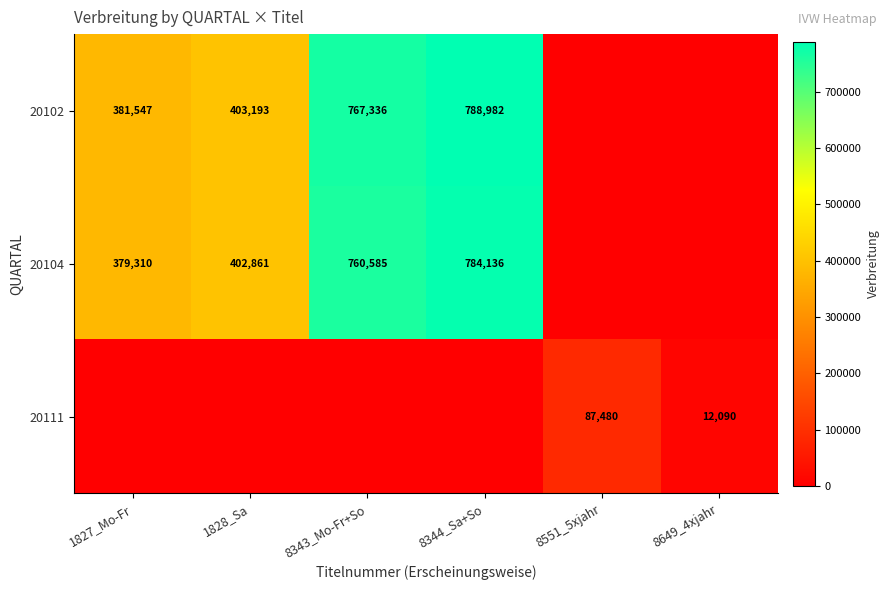

What is the sum of the 20111 values at 8551_5xjahr and 8649_4xjahr?

99570